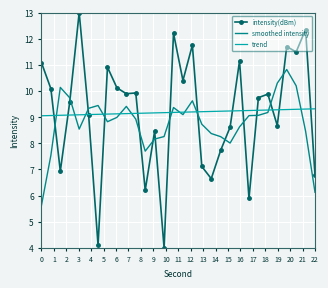

What are all the series names shown in the legend?

intensity(dBm), smoothed intensity, trend